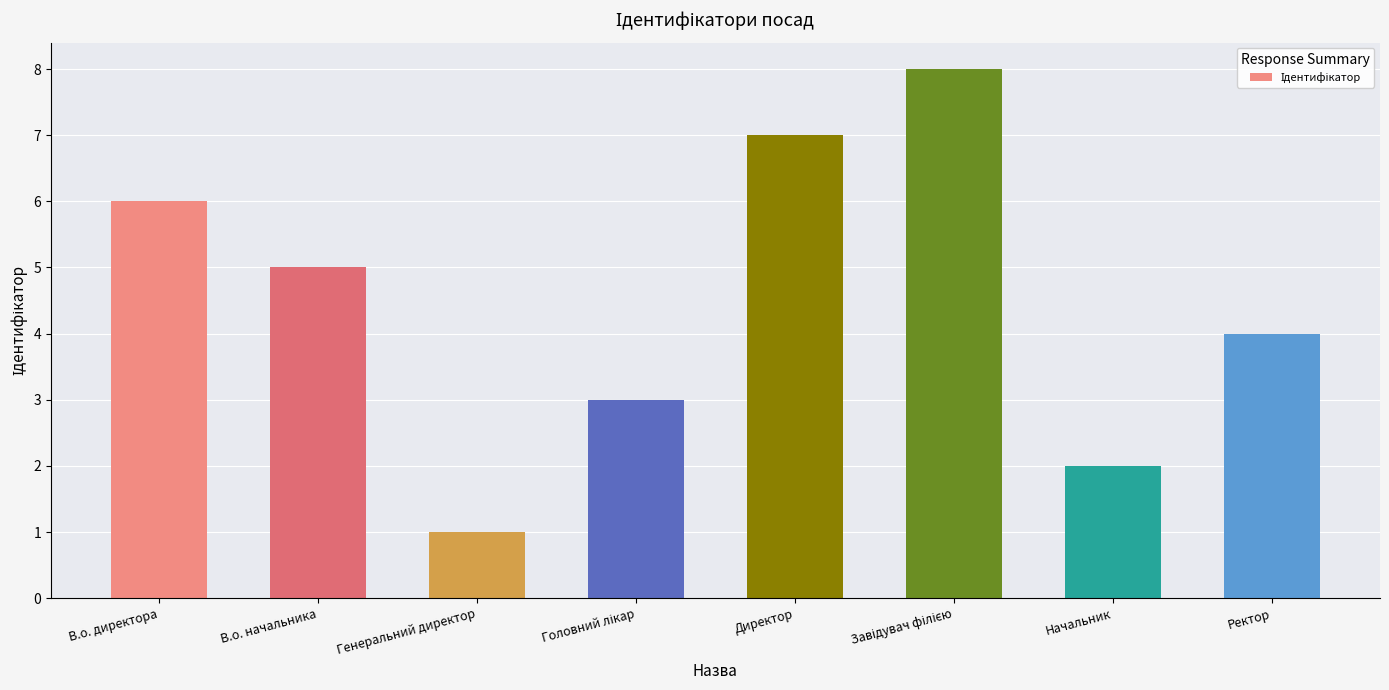

What is the label of the 6th bar from the right?

Генеральний директор